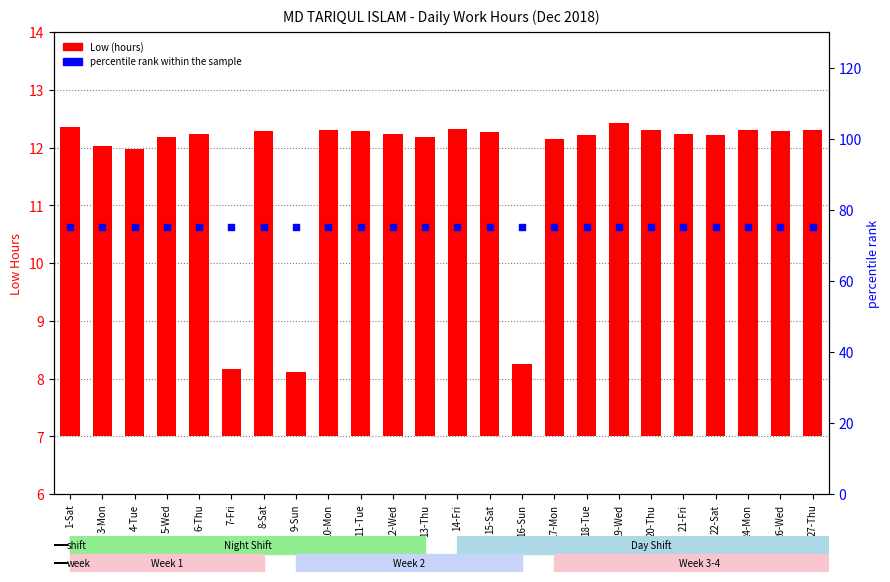

Which series has the largest total across all categories?

percentile rank within the sample